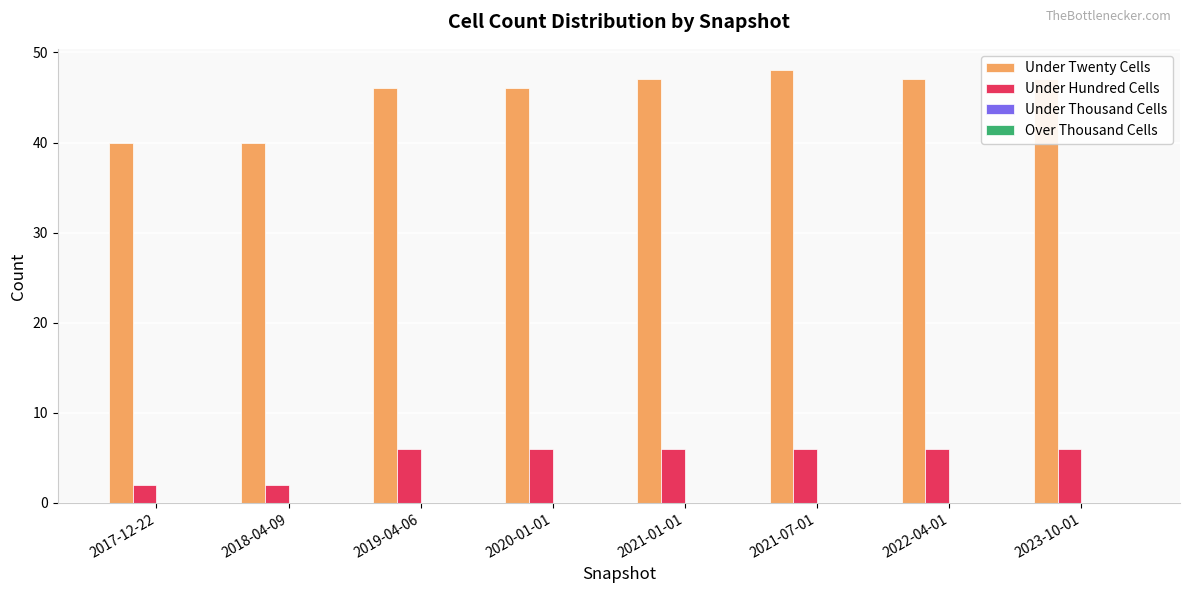

What is the label of the 5th bar from the left?

2021-01-01